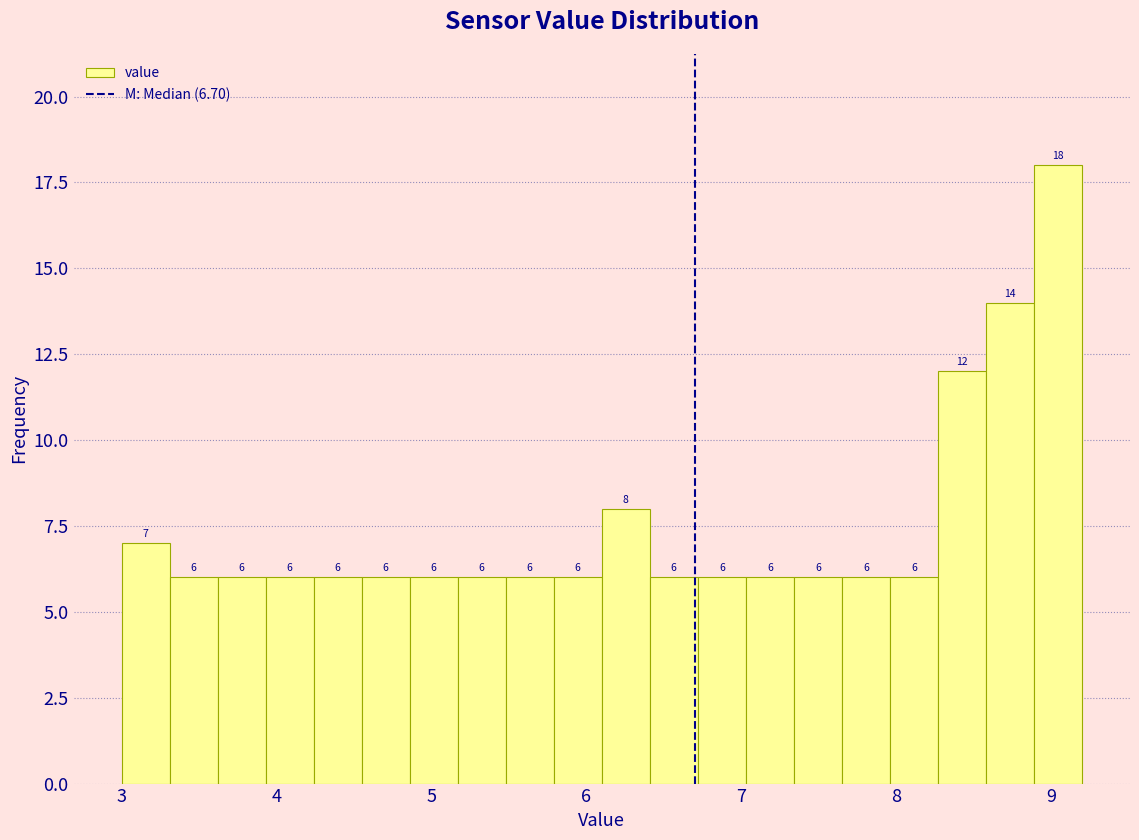

Around what value on the x-axis is the tallest bar? Give the approximate position of its centre, as read against the axis.

9.0